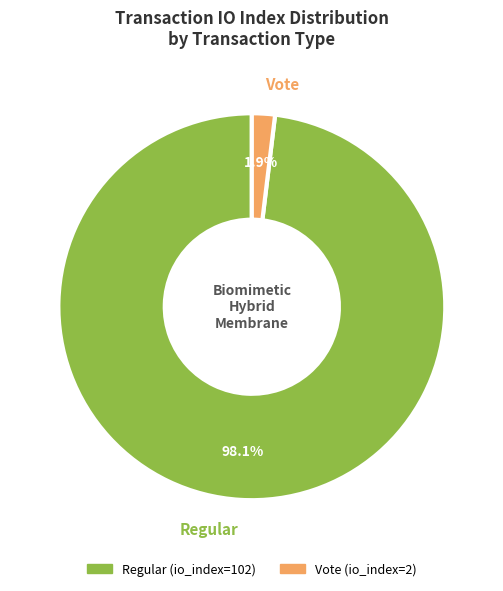

Count the number of slices in the pie.

2